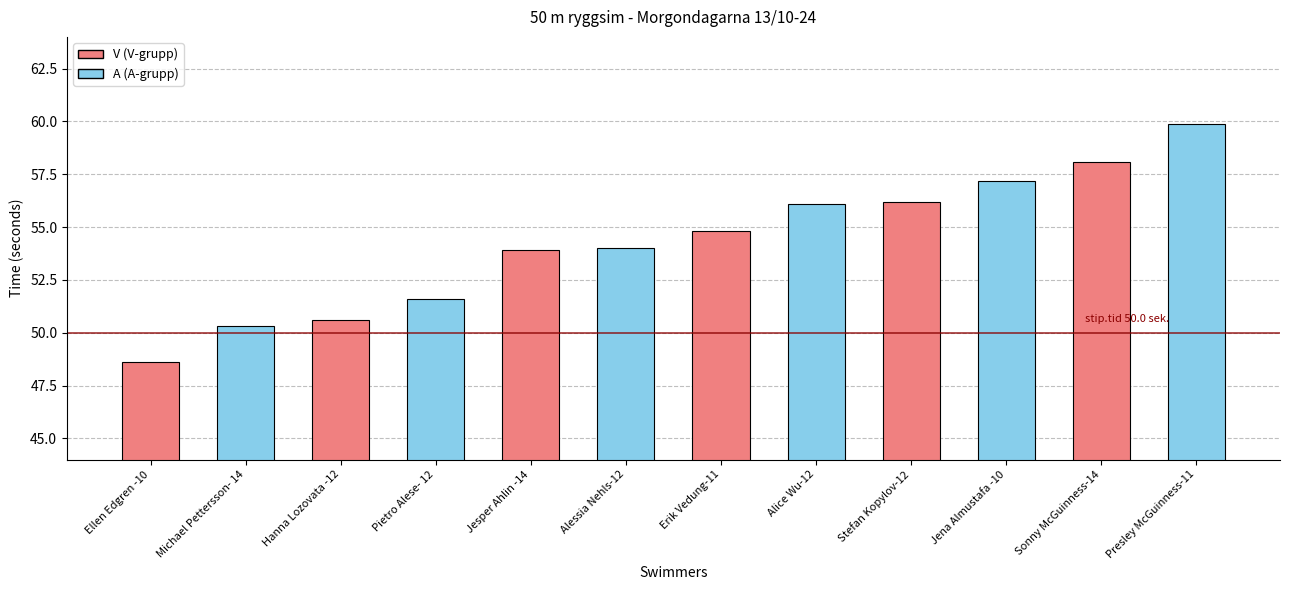

What is the greatest value displayed?

59.9